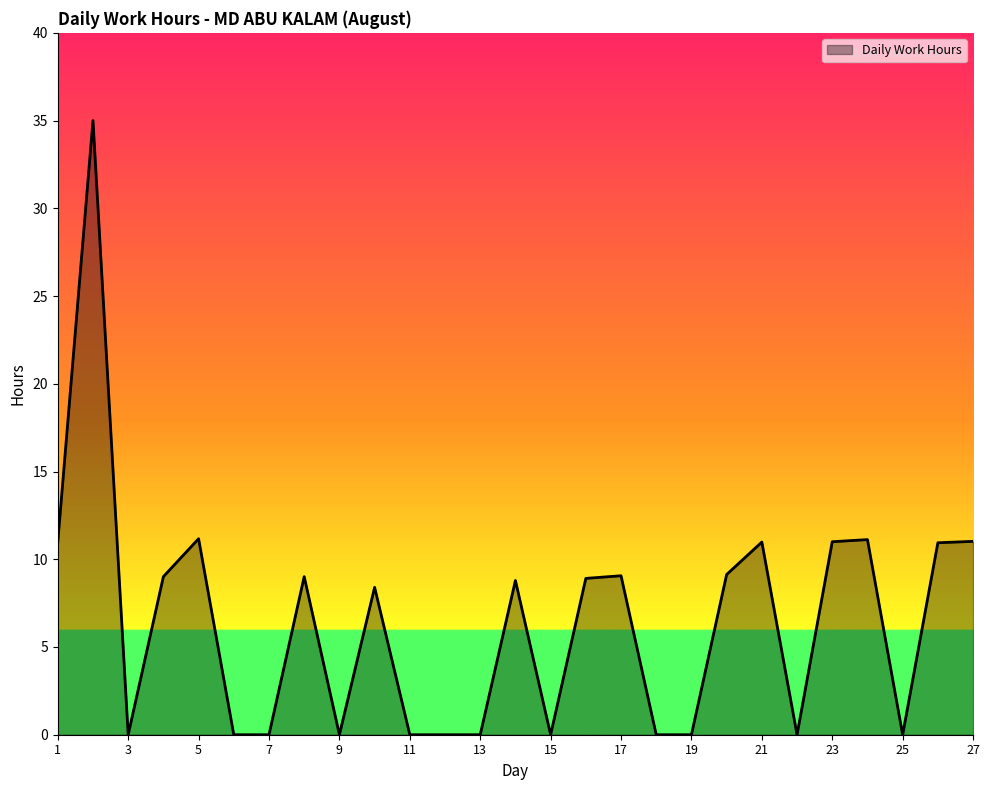

What is the difference between the maximum and minimum values?

35.0